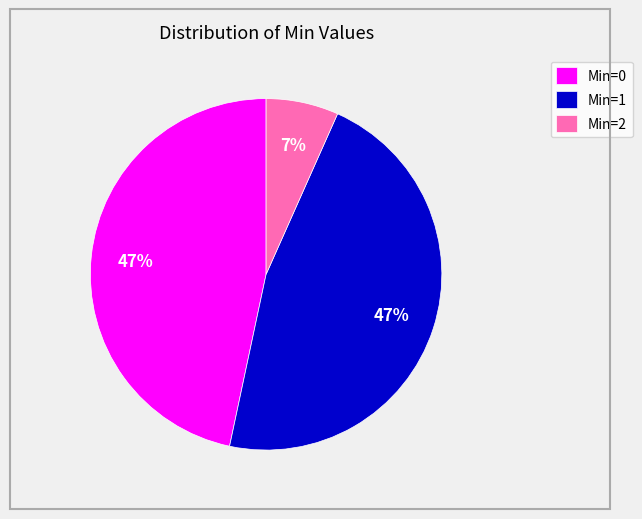

Does any single category account for the majority?

No